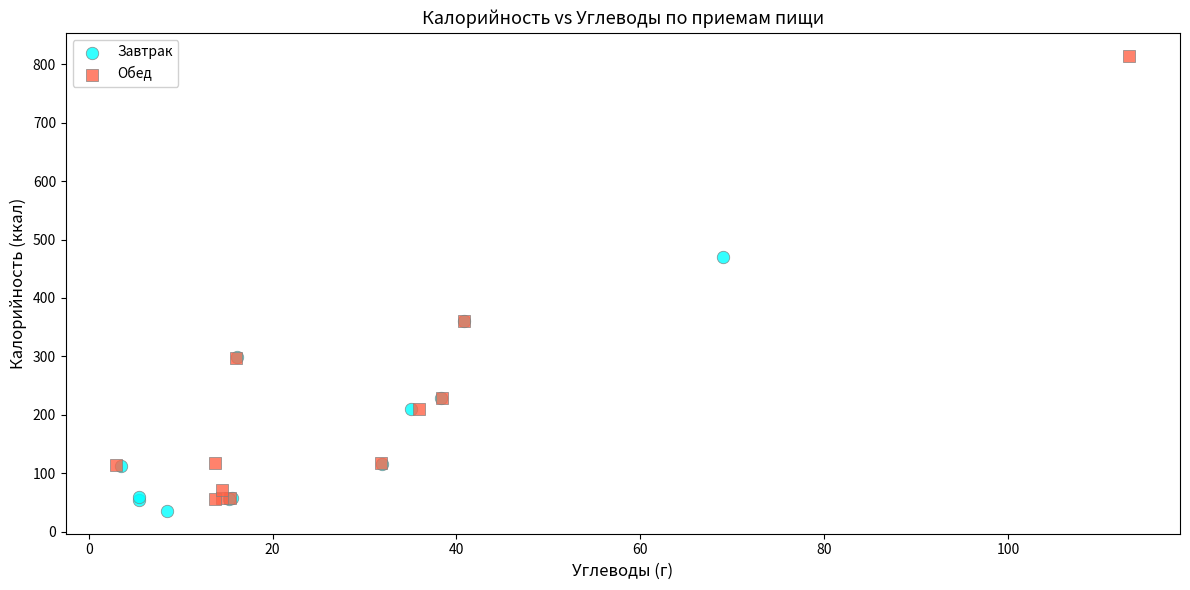

Which series has the widest spread of Y values?

Обед